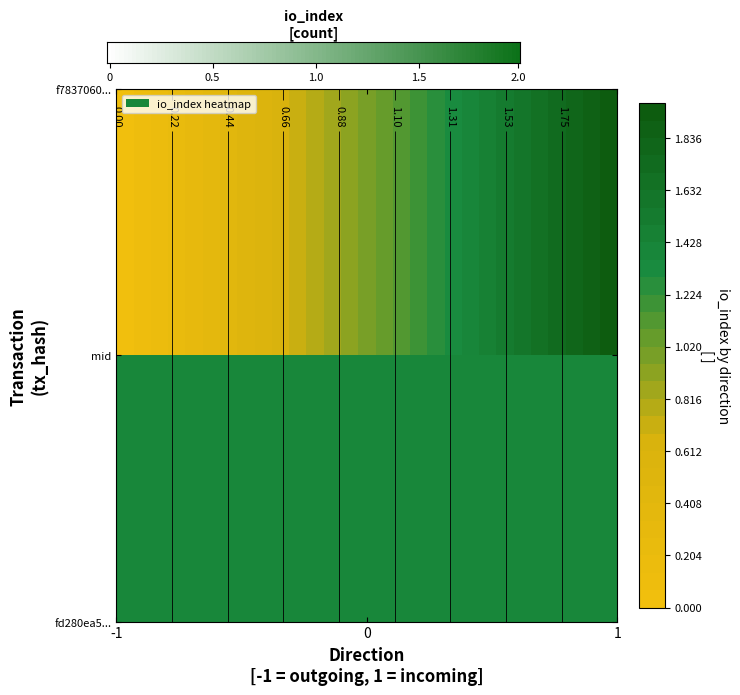

Between direction and value, which is larger?

value